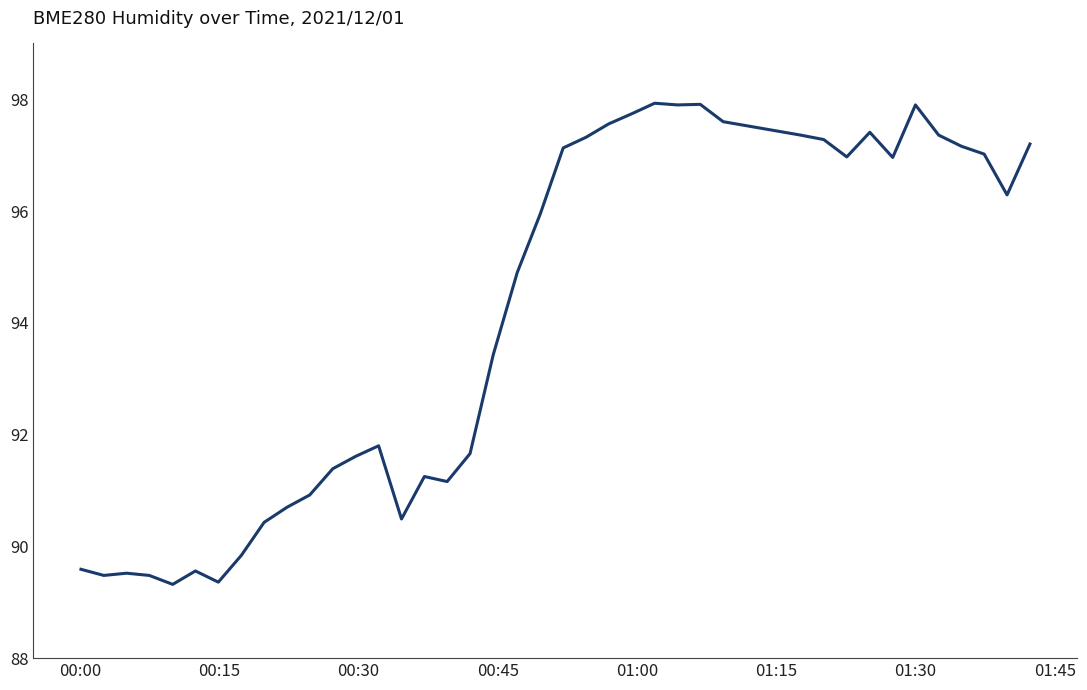

What is the maximum value shown in the chart?

97.9